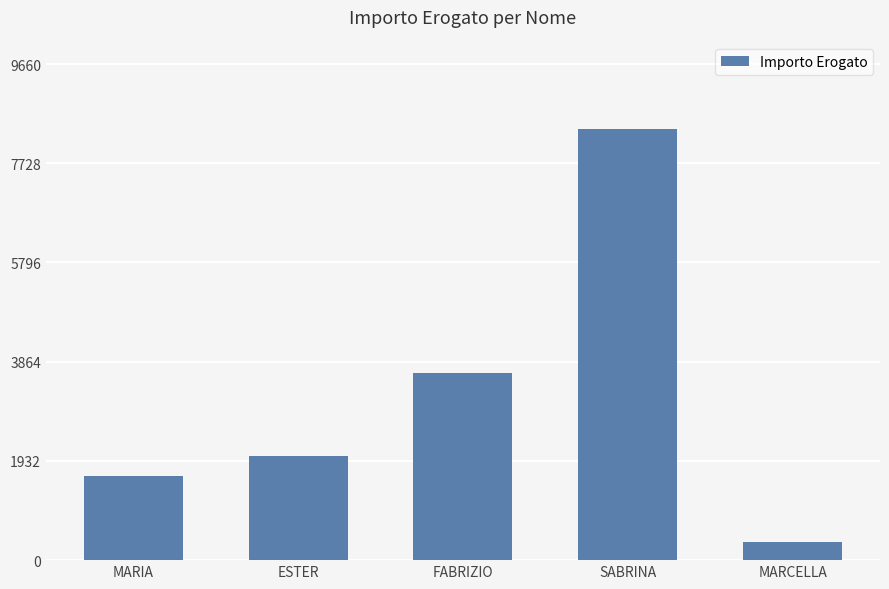

What is the approximate value at FABRIZIO?

3639.7